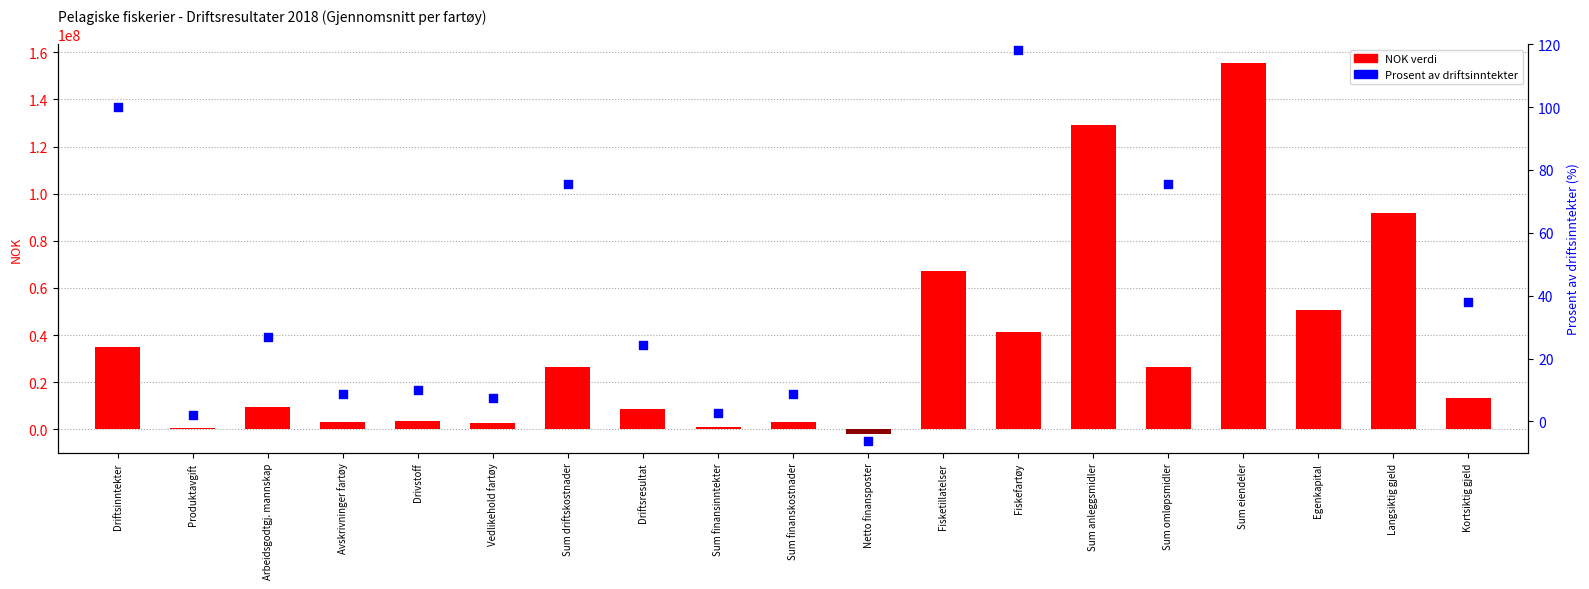

At which category is the sum across all series the highest?

Sum eiendeler